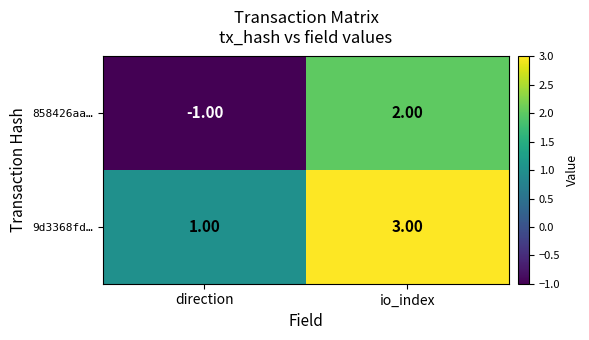

Rank the series by their average value, from highest to lowest.

9d3368fd…, 858426aa…